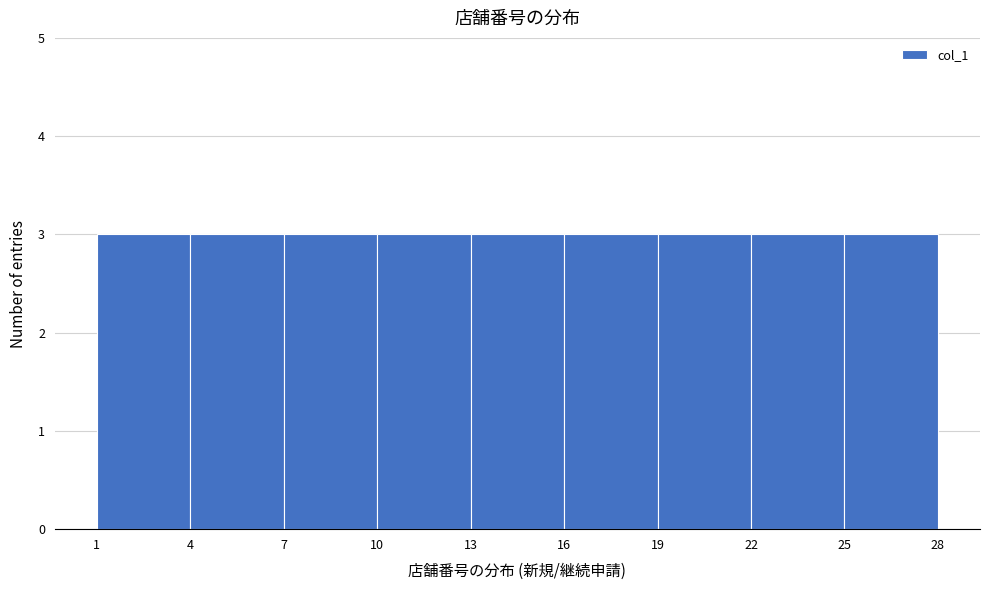

Reading left to right, list every bar in this chart as the range it spans on the x-axis followed by its height. The values are not printed on the chart, so give them approximately, as read against the axis.

1 to 4: 3
4 to 7: 3
7 to 10: 3
10 to 13: 3
13 to 16: 3
16 to 19: 3
19 to 22: 3
22 to 25: 3
25 to 28: 3